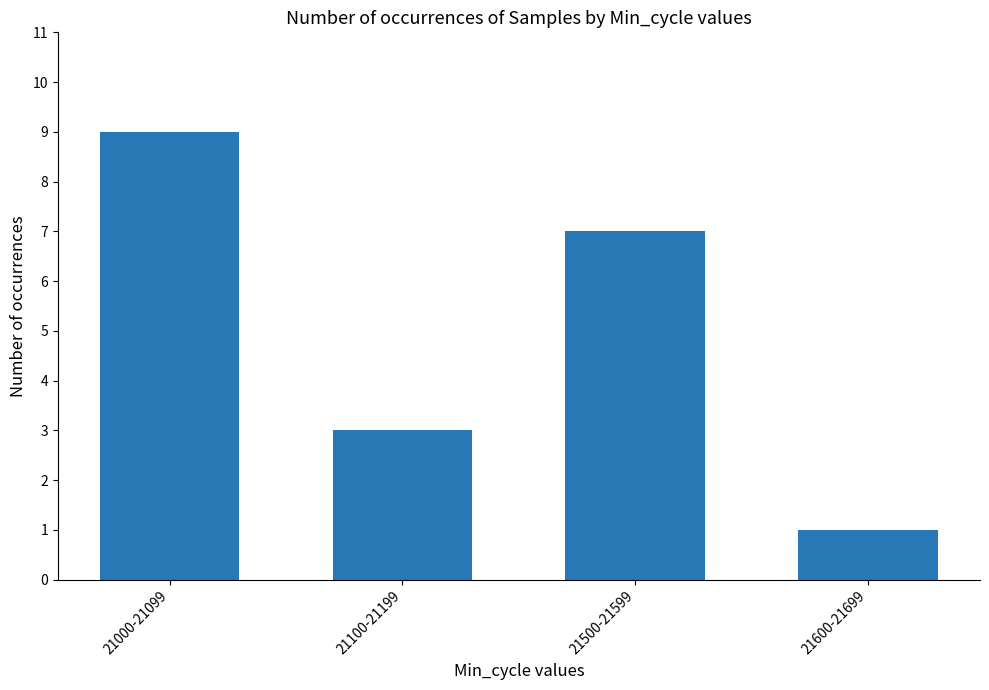

Reading right to left, transcribe all the data shown in this chart.

21600-21699=1	21500-21599=7	21100-21199=3	21000-21099=9